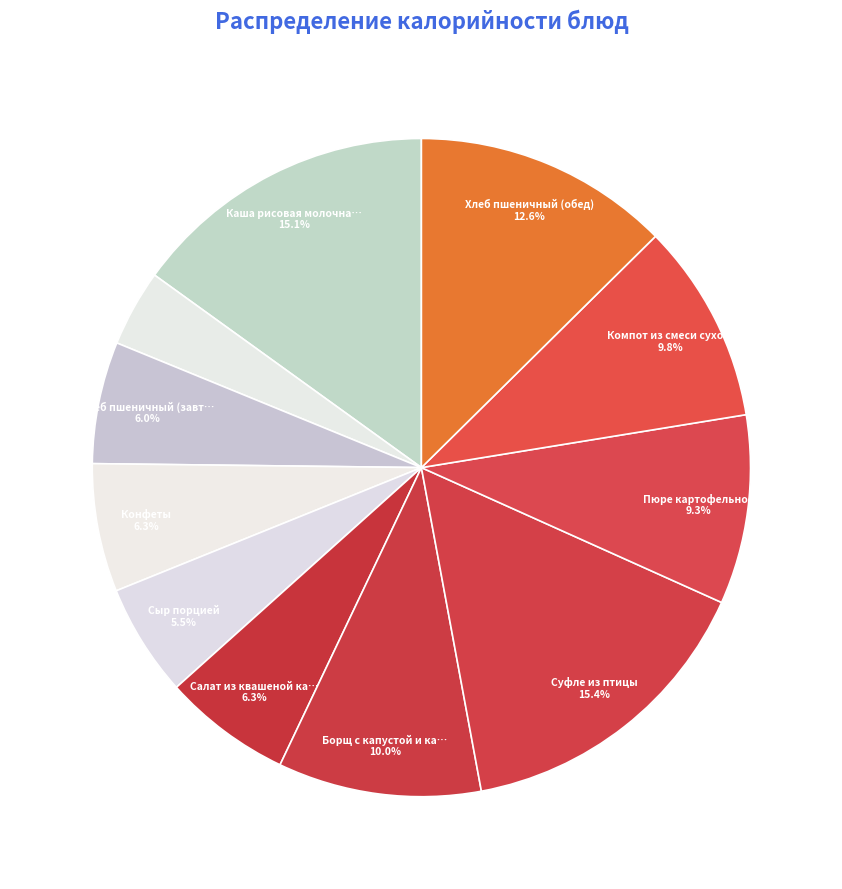

How many segments does this pie chart have?

11